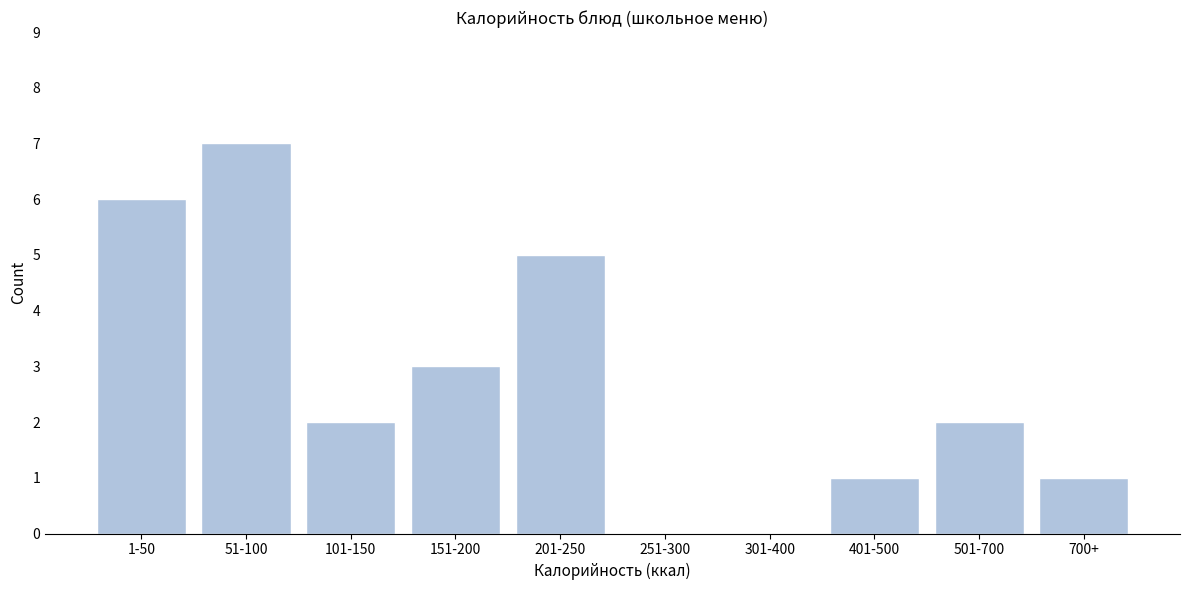

Reading right to left, list all the values displayed in this chart.

700+=1	501-700=2	401-500=1	301-400=0	251-300=0	201-250=5	151-200=3	101-150=2	51-100=7	1-50=6